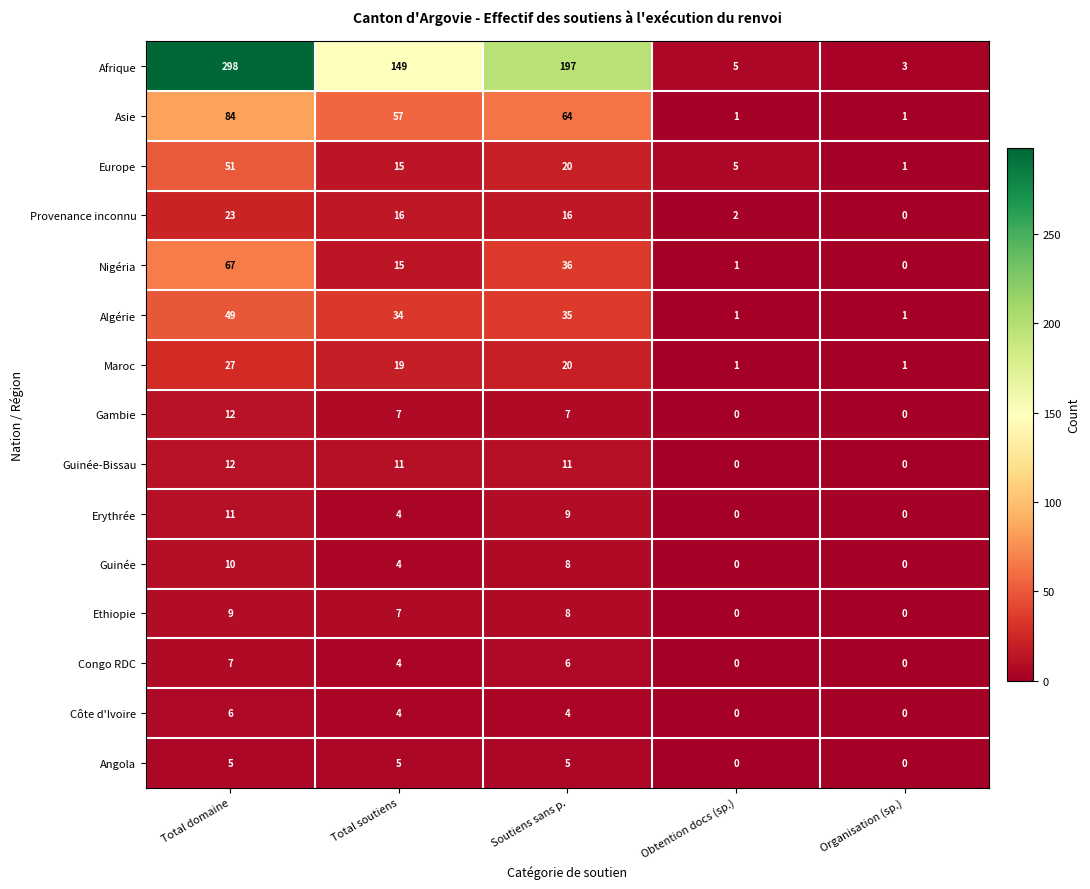

Where does the Asie series first go above 57?

Total domaine